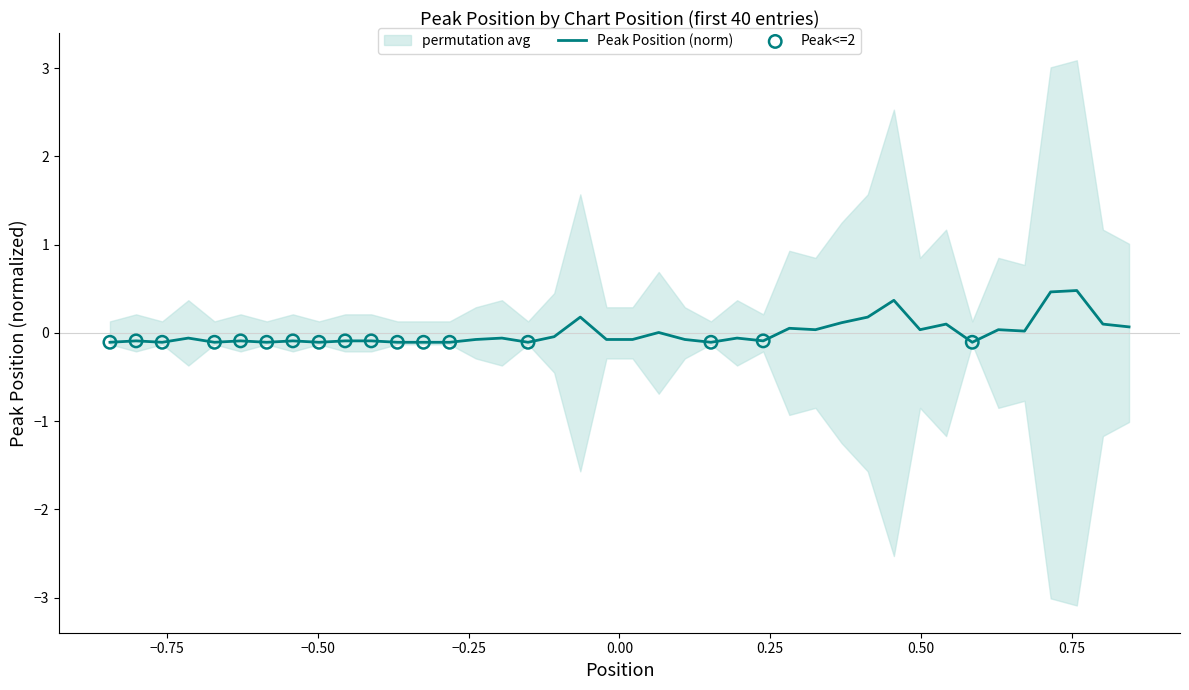

Between 16 and 29, which is larger?

29